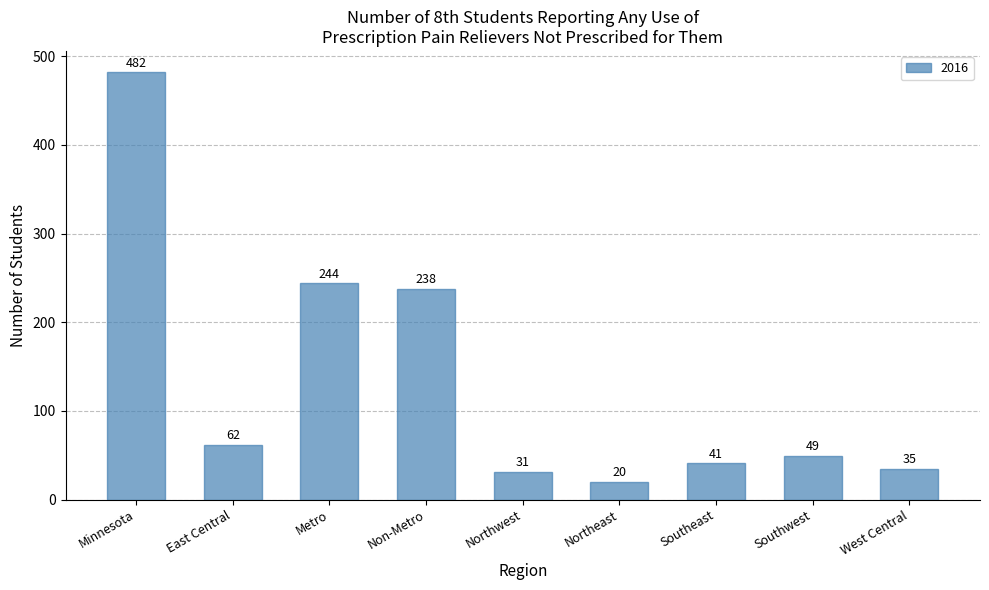

What is the minimum value shown in the chart?

20